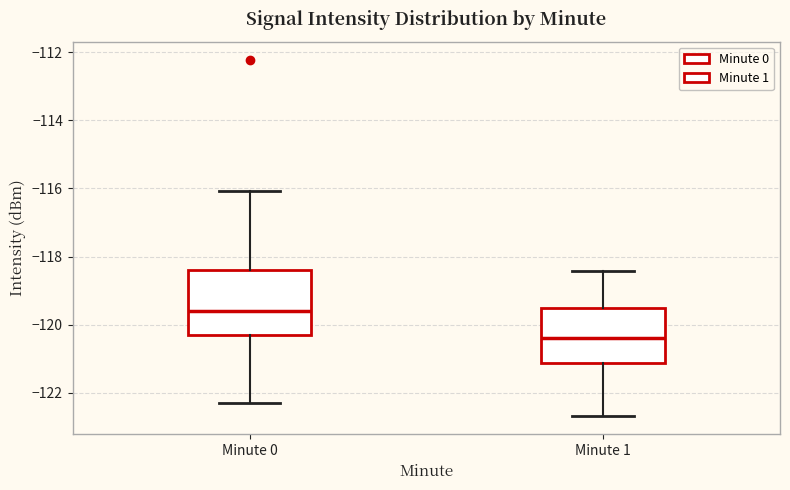

Reading left to right, read every box against the y-axis: the position of its median line, the range the box covers, and the ends of its whiskers. The values are not printed on the chart, so give them approximately, as read against the axis.

Minute 0: median -119.6, box -120.2 to -118.4, whiskers -122.2 to -116.0
Minute 1: median -120.4, box -121.2 to -119.6, whiskers -122.6 to -118.4